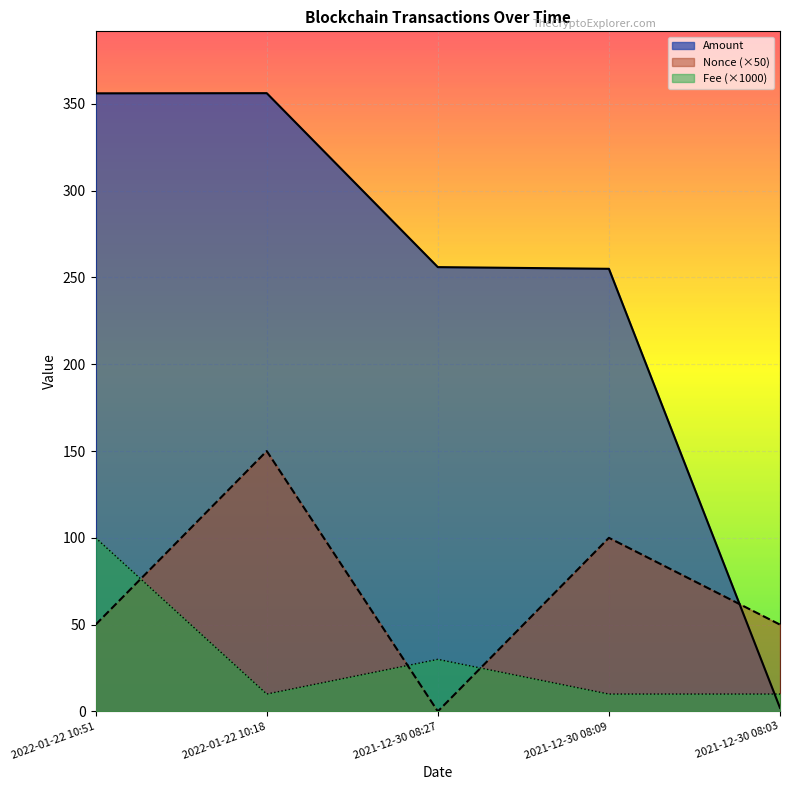

At how many categories does at least one series exceed 195?

4